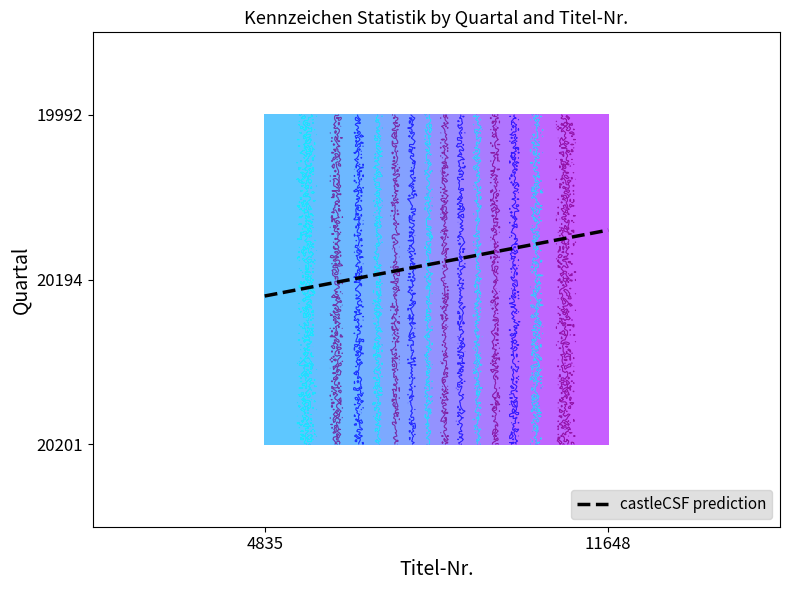

Between 19992 and 20194, which is larger?

19992